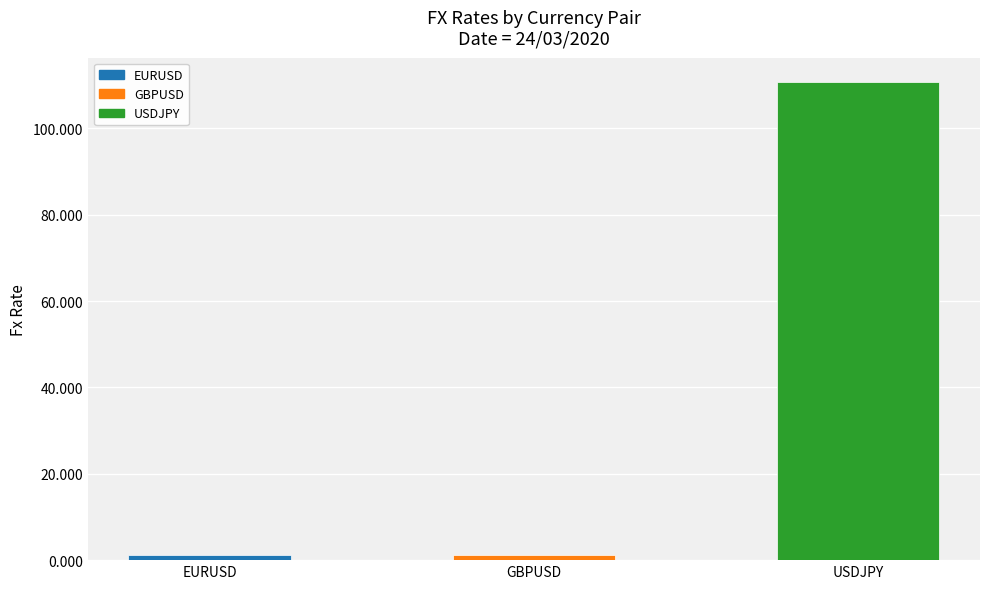

The value at USDJPY is 75.1. True or false?

False